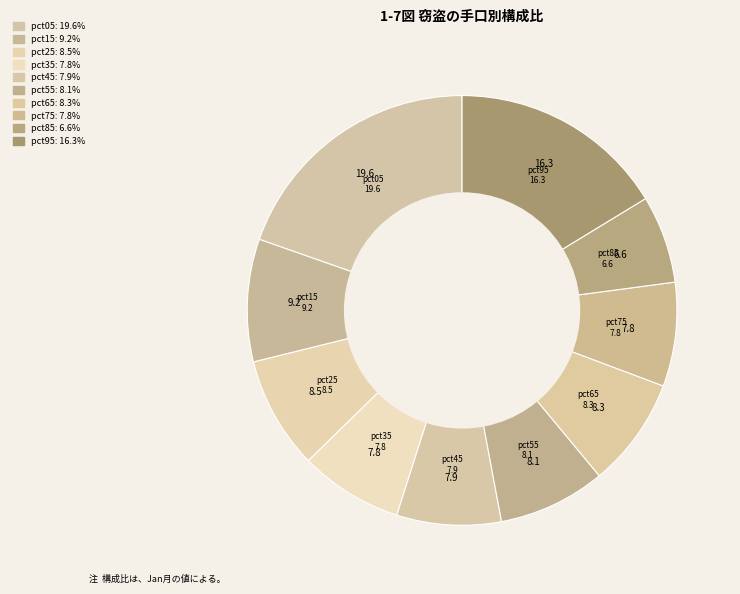

Which slice is the largest?

pct05